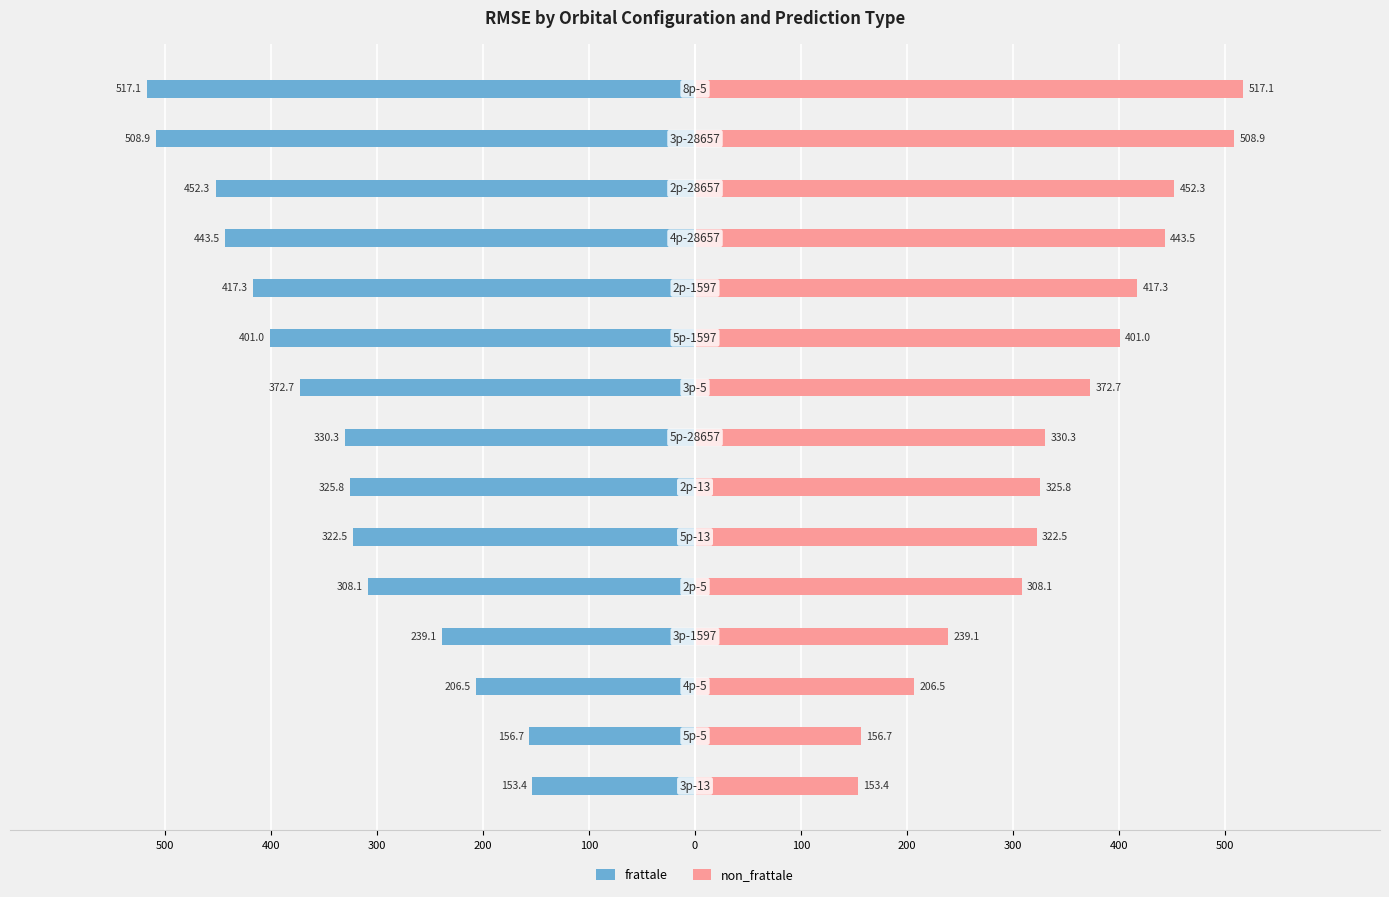

Reading right to left, list all the values displayed in this chart.

frattale: -517.1	-508.9	-452.3	-443.5	-417.3	-401.0	-372.7	-330.3	-325.8	-322.5	-308.1	-239.1	-206.5	-156.7	-153.4
non_frattale: 517.1	508.9	452.3	443.5	417.3	401.0	372.7	330.3	325.8	322.5	308.1	239.1	206.5	156.7	153.4